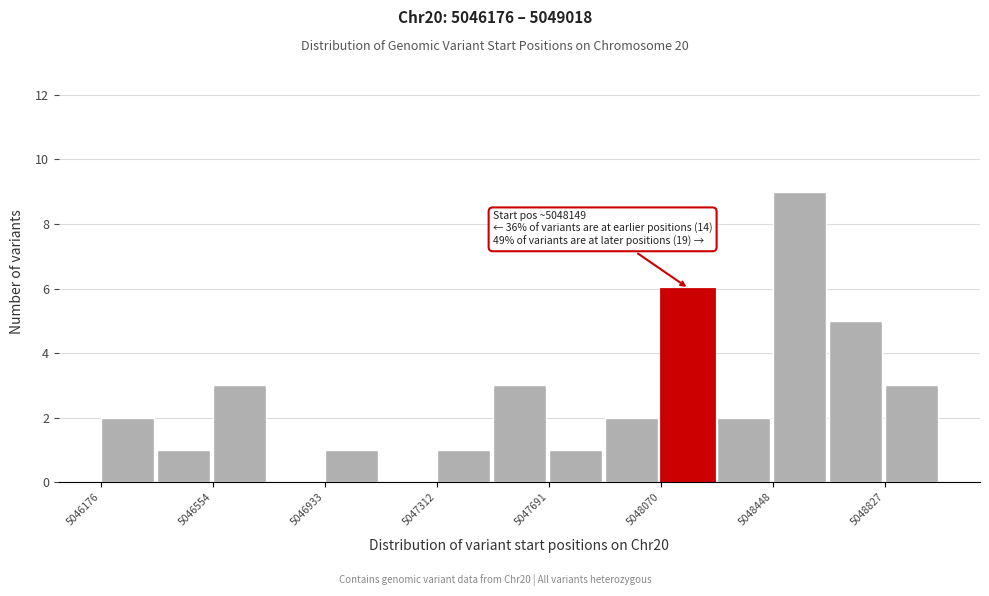

Around what value on the x-axis is the tallest bar? Give the approximate position of its centre, as read against the axis.

5048550